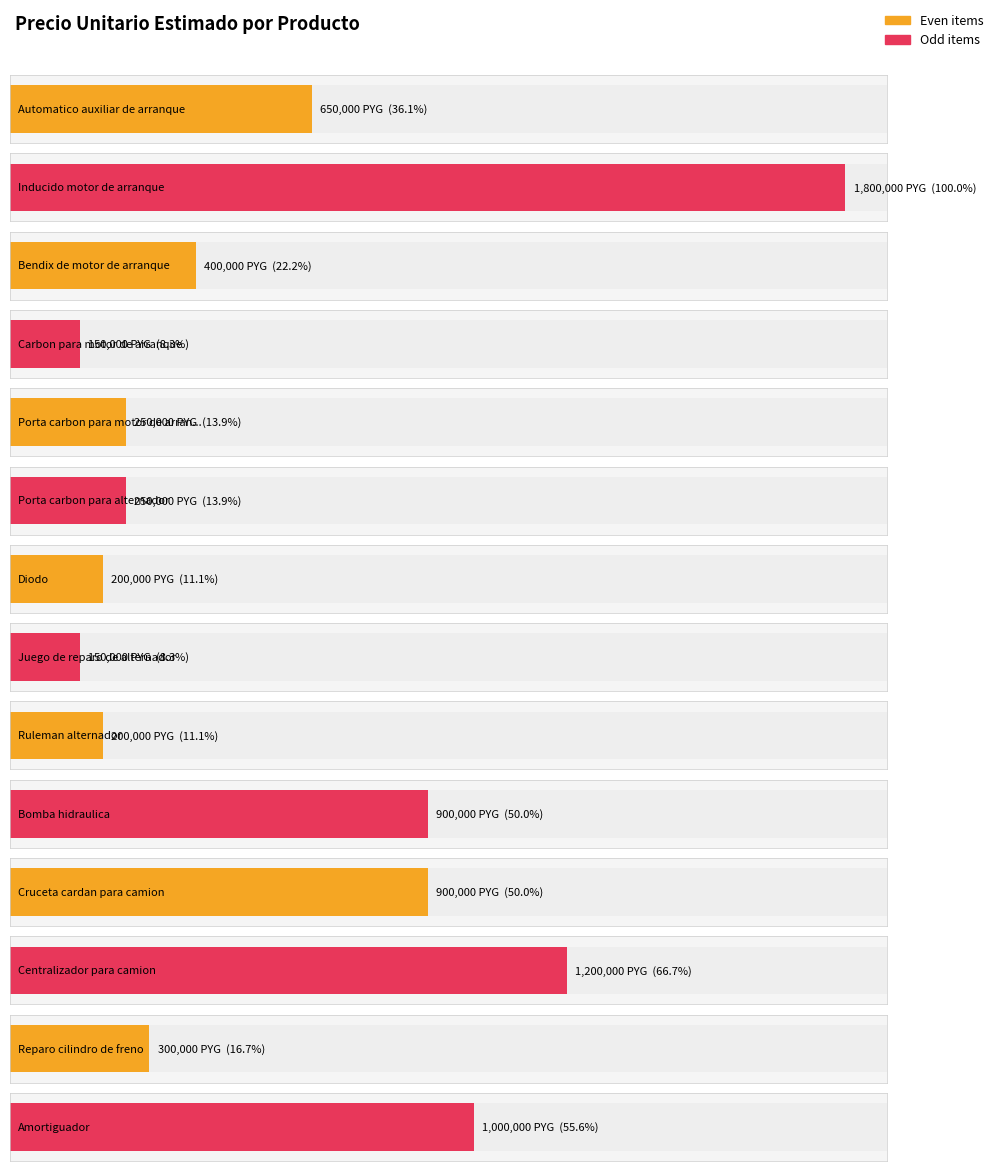

Is it true that the value at Inducido motor de arranque is 3152300?

False